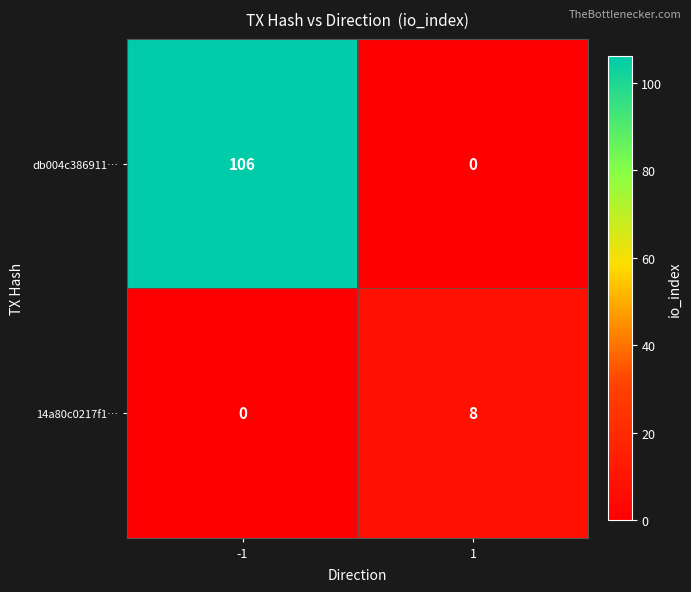

The value of 14a80c0217f1… at 1 is 14. True or false?

False